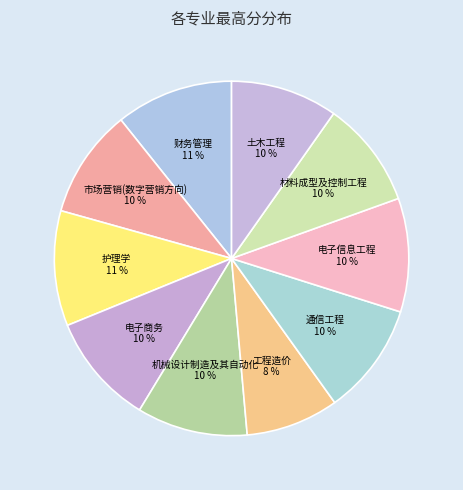

The 土木工程 slice represents 1% of the pie. True or false?

False